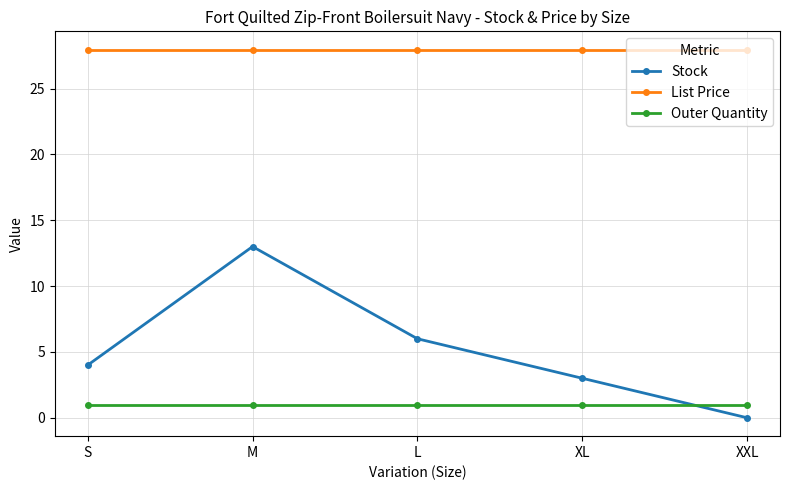

Count the number of categories in the chart.

5